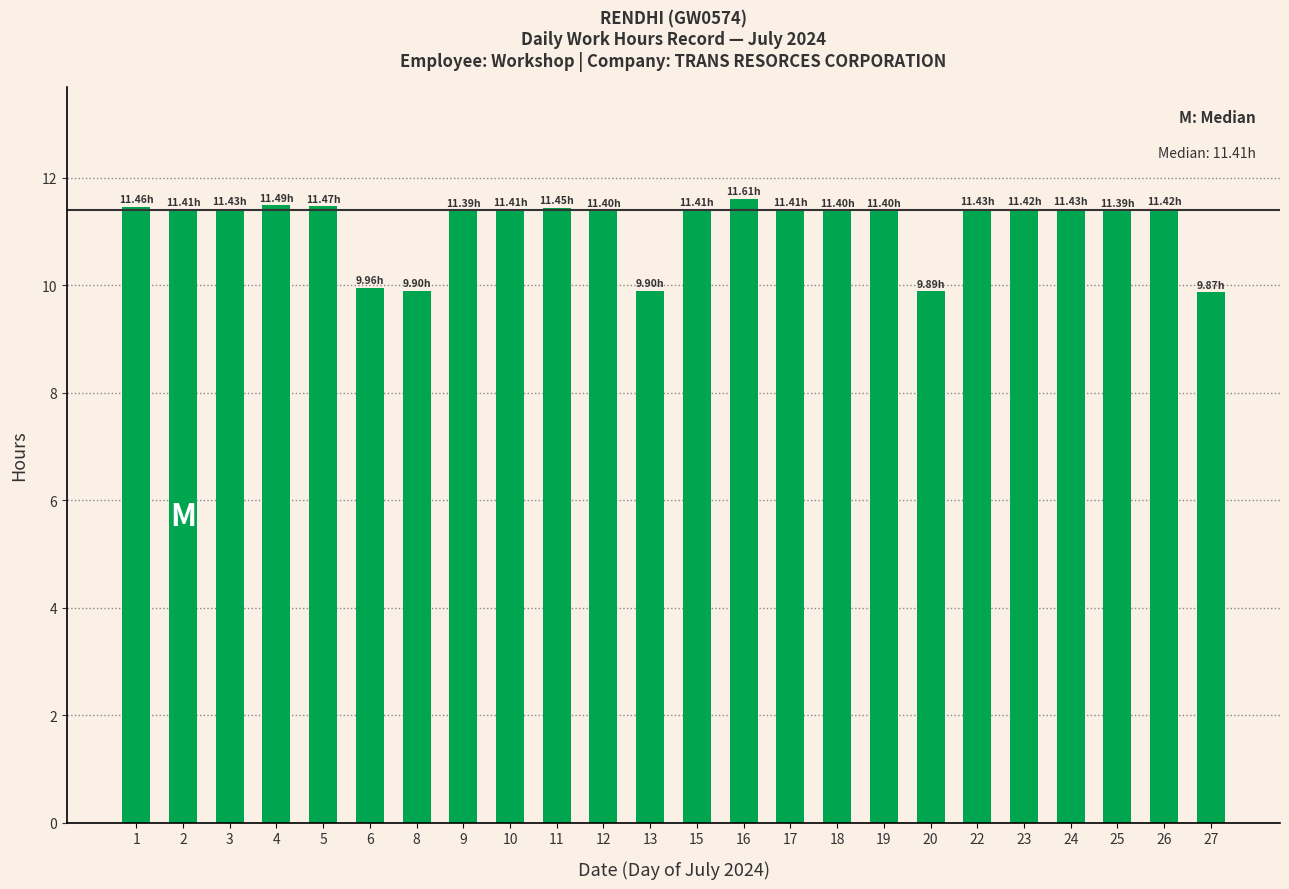

What is the value of the 8th bar from the left?

11.4